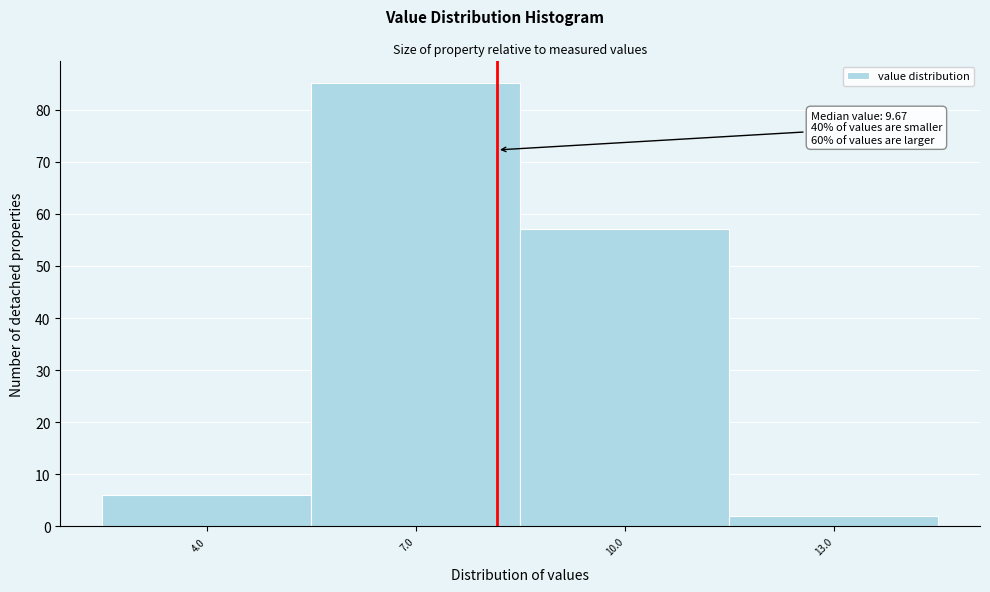

Reading left to right, transcribe all the data shown in this chart.

4.0=6	7.0=85	10.0=57	13.0=2